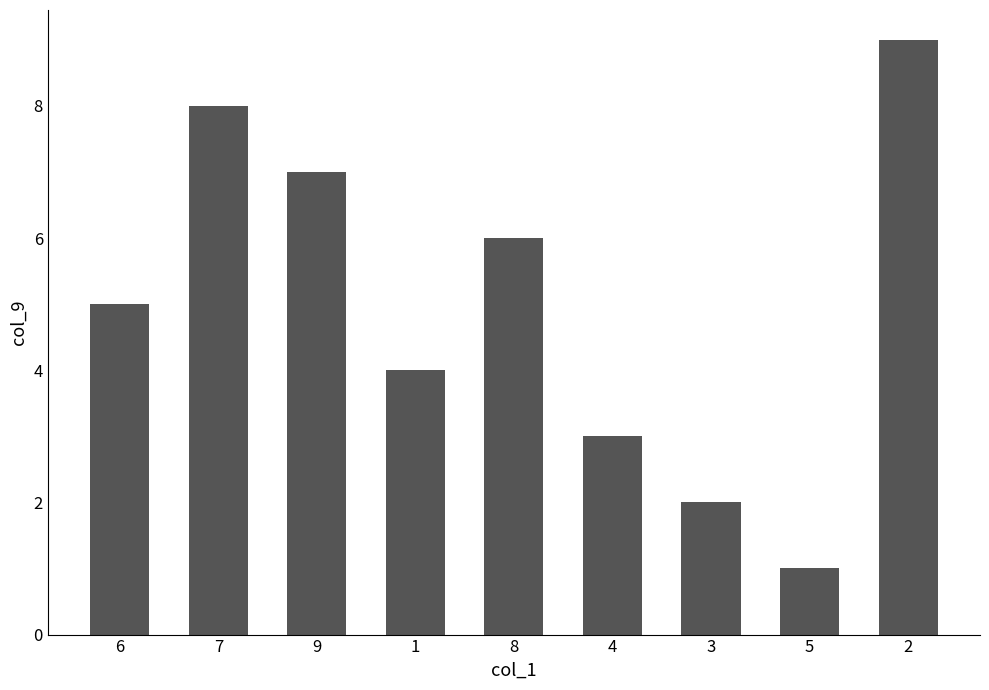

What is the sum of all values?

45